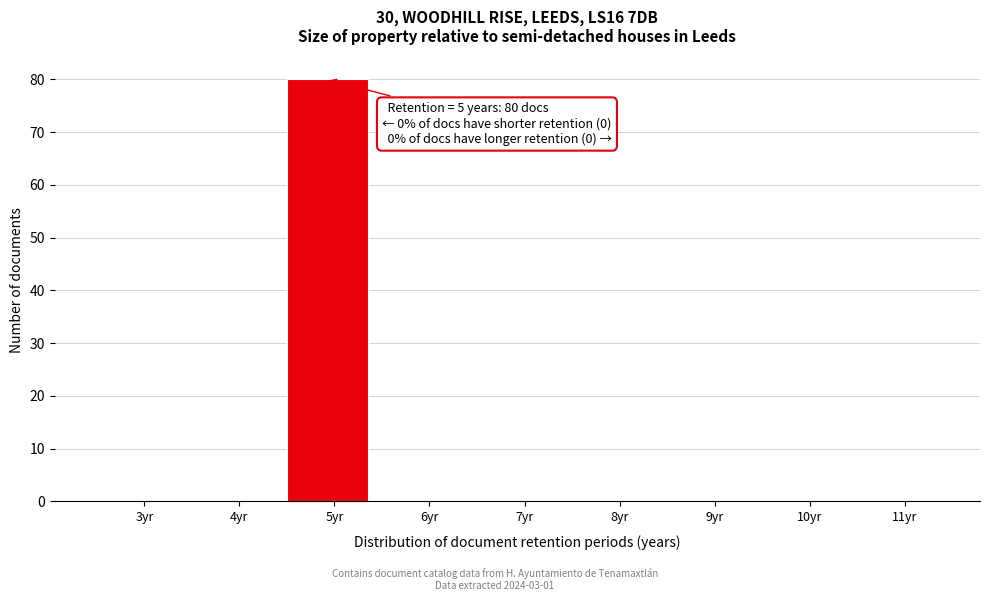

What is the greatest value displayed?

80